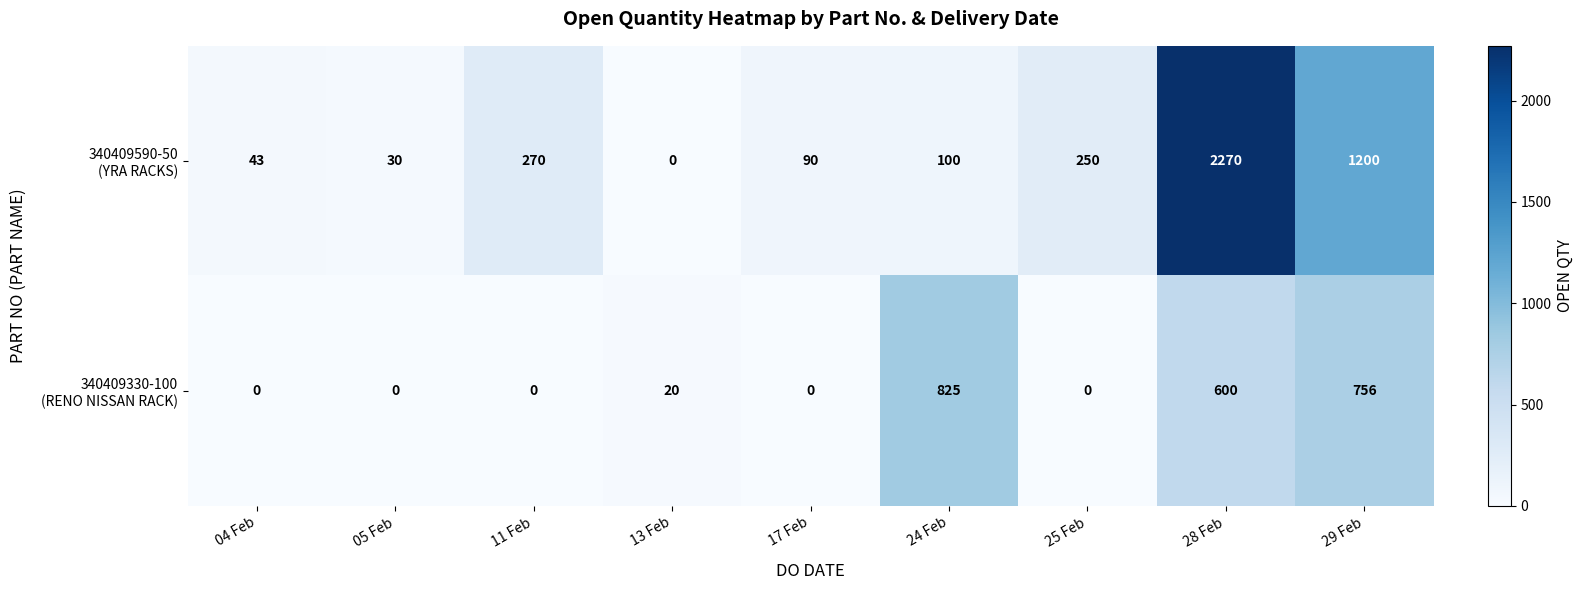

What is the difference between the highest and lowest values at 28 Feb?

1670